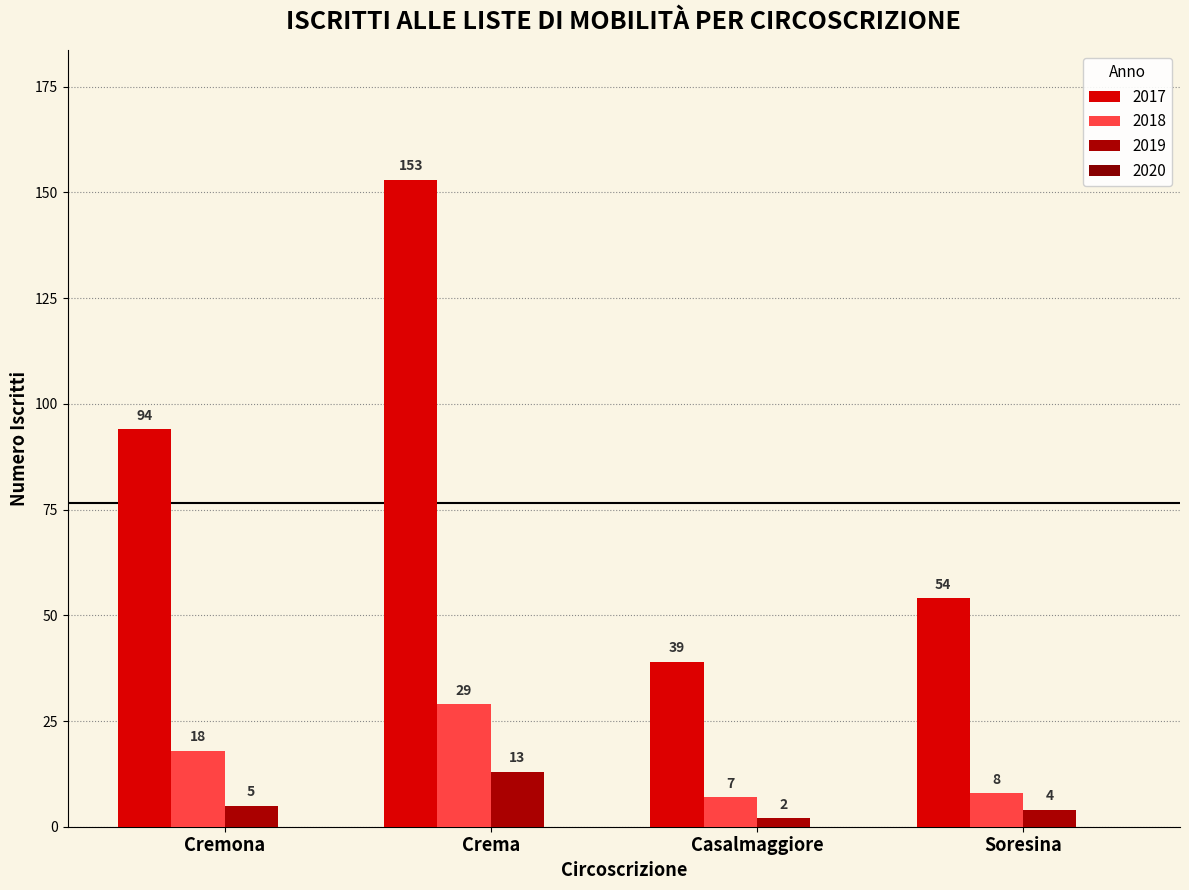

Which series has the largest range (max minus min)?

2017